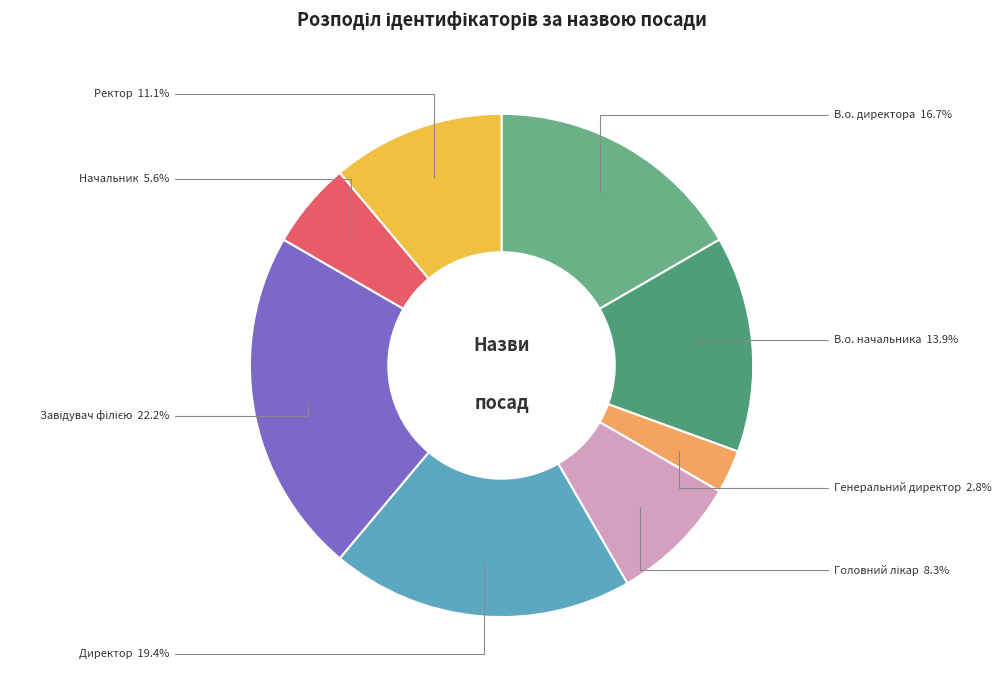

Count the number of slices in the pie.

8